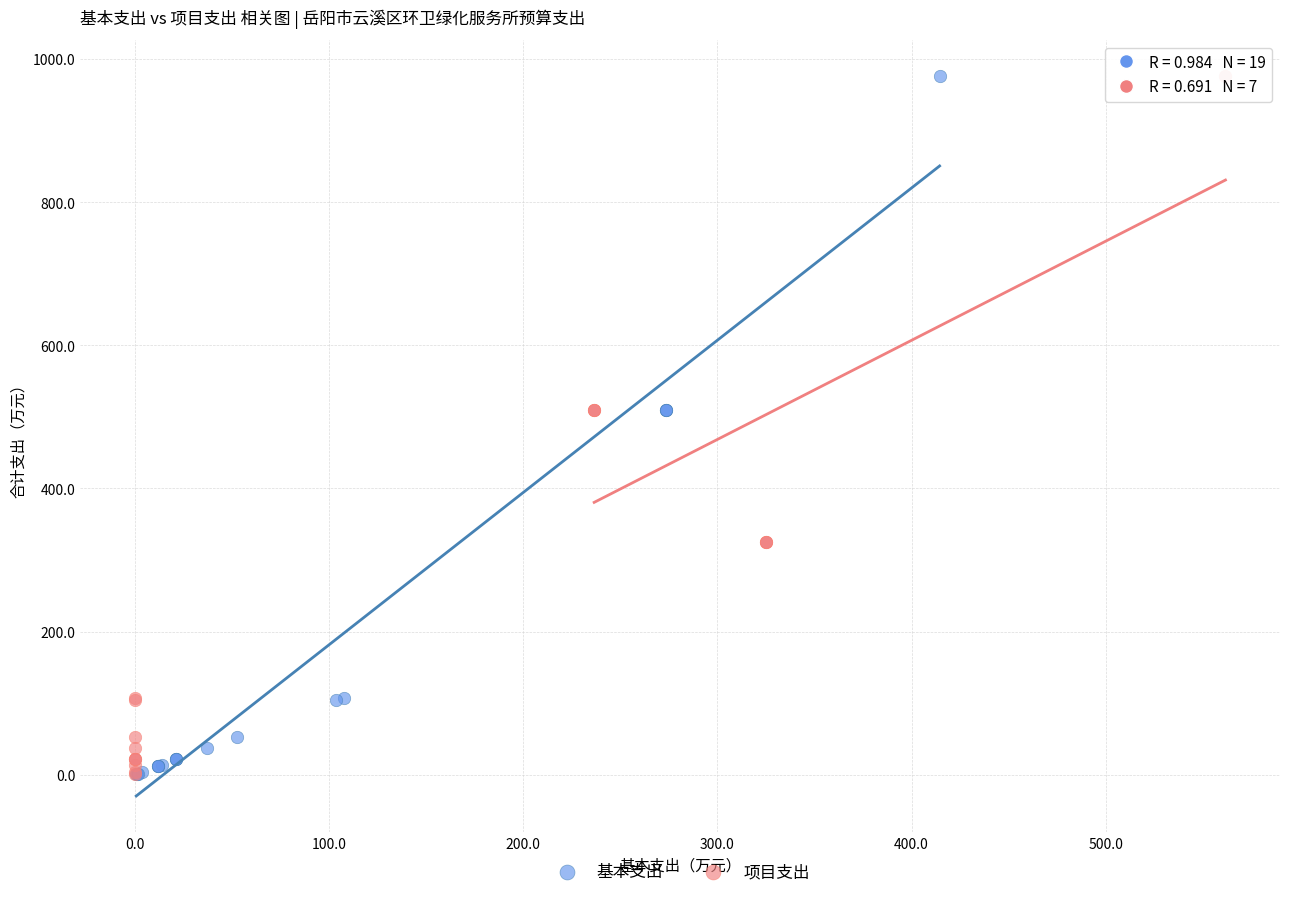

Which series has the widest spread of Y values?

基本支出